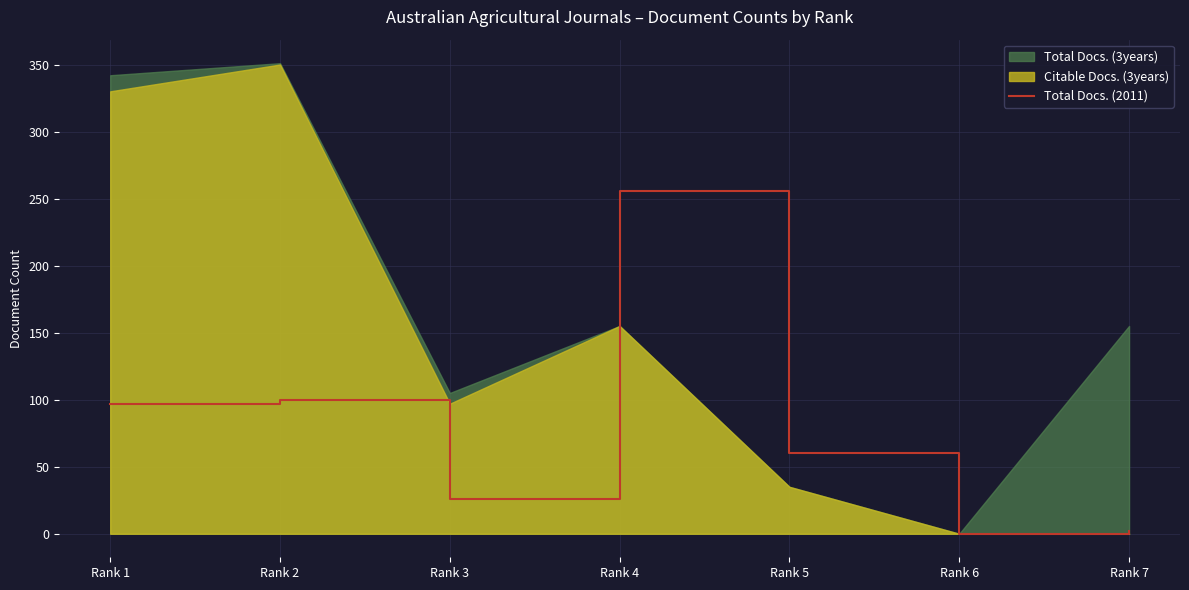

Between Rank 2 and Rank 6, which is larger?

Rank 2